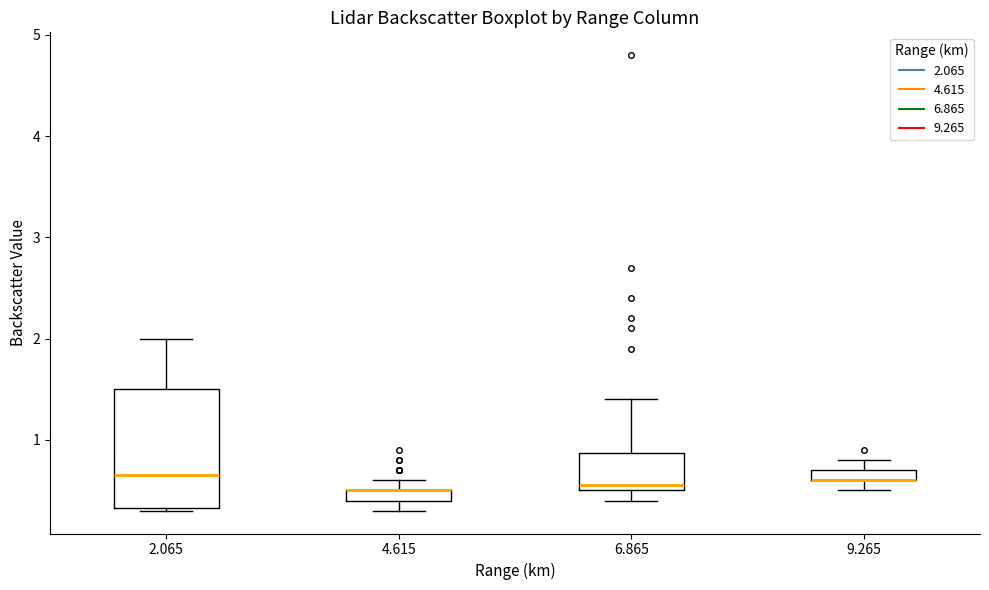

Where is the lower edge of the box at x = 6.865 on the y-axis? The values are not printed on the chart, so give them approximately, as read against the axis.

0.5